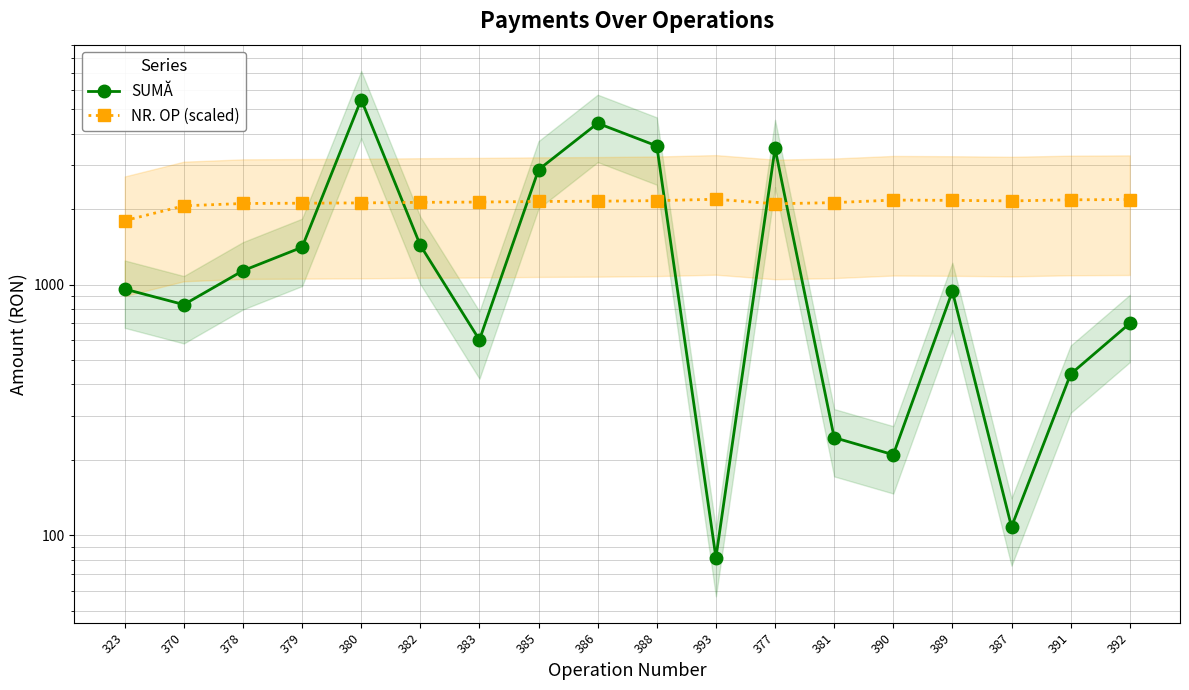

Rank the categories by SUMĂ value from lowest to highest.

393, 387, 390, 381, 391, 383, 392, 370, 389, 323, 378, 379, 382, 385, 377, 388, 386, 380